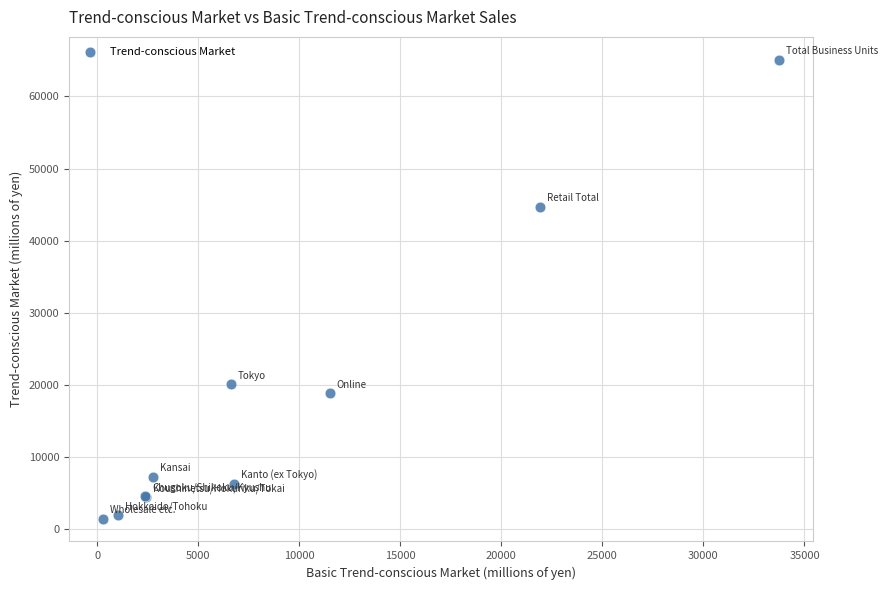

What Y value in the scatter plot is closest to 33281?

44705